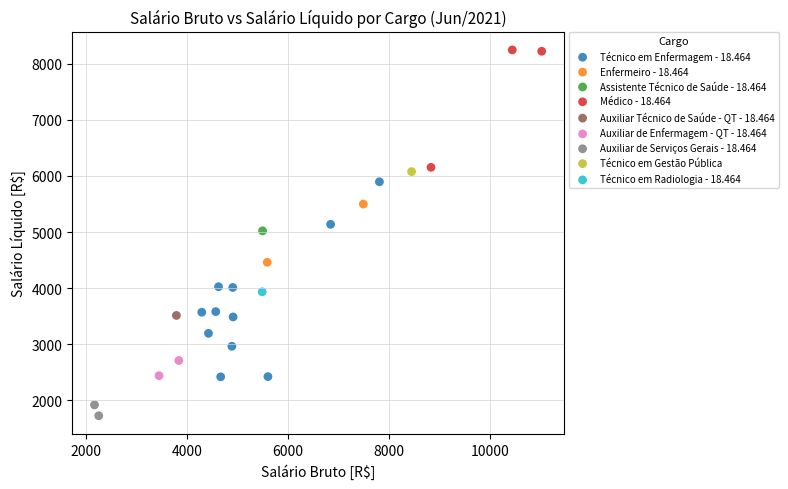

Which series reaches the maximum Y coordinate?

Médico - 18.464